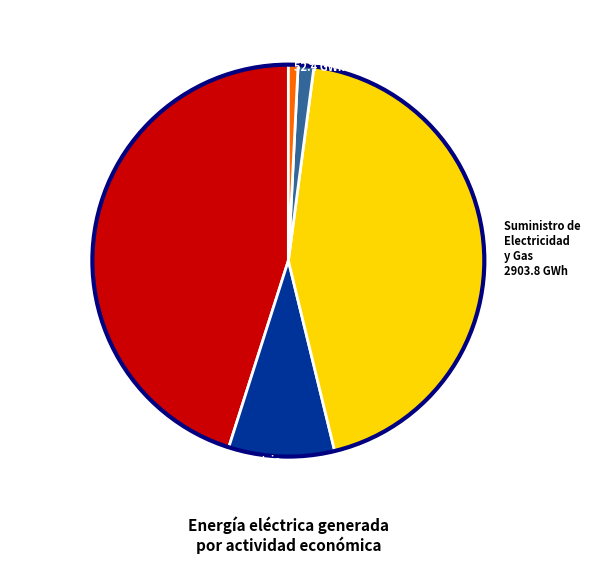

Which has a higher value, Distribución de Agua 85.3 GWh or Industria Manufacturera 573.9 GWh?

Industria Manufacturera 573.9 GWh